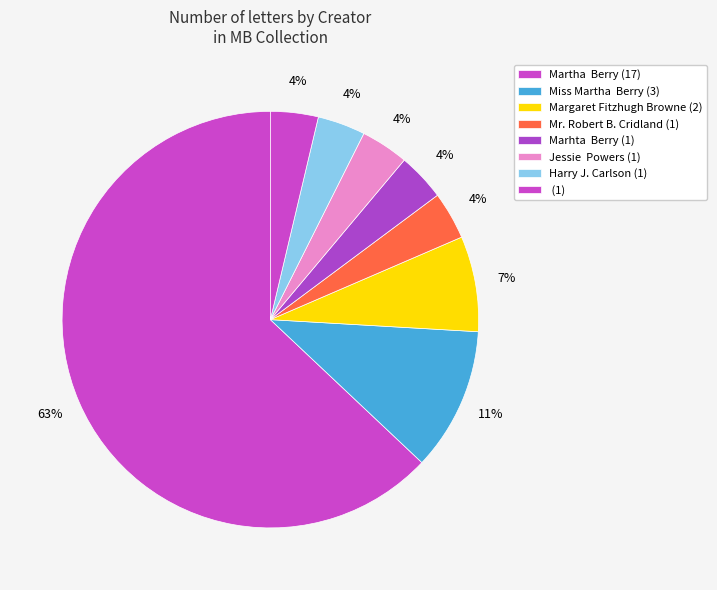

How many segments does this pie chart have?

8